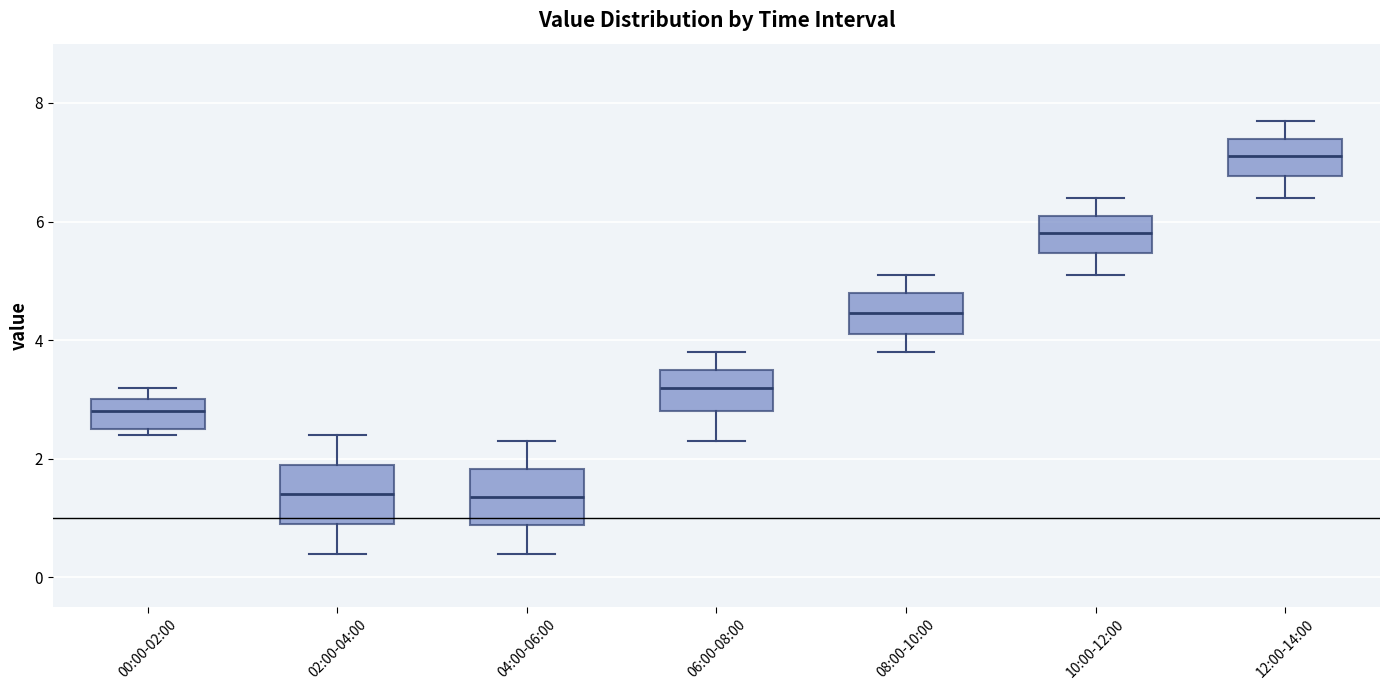

Reading left to right, transcribe this box plot: for each box, give where its median line is, the range the box spans, and where its two whiskers end, as read against the y-axis. The values are not printed on the chart, so give them approximately, as read against the axis.

00:00-02:00: median 2.8, box 2.6 to 3.0, whiskers 2.4 to 3.2
02:00-04:00: median 1.4, box 1.0 to 2.0, whiskers 0.4 to 2.4
04:00-06:00: median 1.4, box 0.8 to 1.8, whiskers 0.4 to 2.4
06:00-08:00: median 3.2, box 2.8 to 3.6, whiskers 2.4 to 3.8
08:00-10:00: median 4.4, box 4.2 to 4.8, whiskers 3.8 to 5.2
10:00-12:00: median 5.8, box 5.4 to 6.2, whiskers 5.2 to 6.4
12:00-14:00: median 7.2, box 6.8 to 7.4, whiskers 6.4 to 7.8